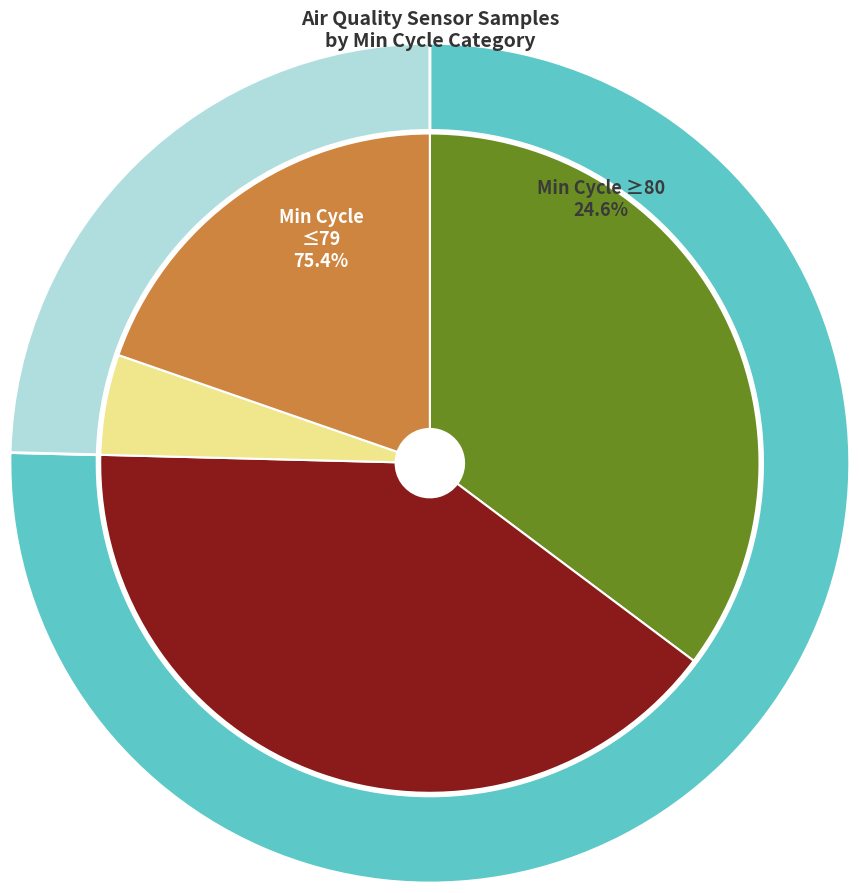

Is 79 the majority of the pie?

No